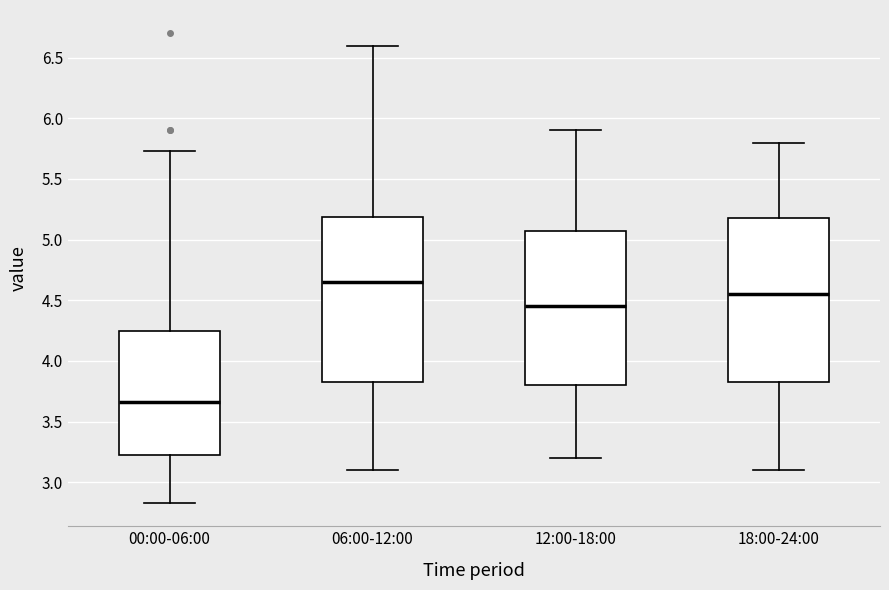

Where does the upper whisker of the box for 12:00-18:00 end on the y-axis? The values are not printed on the chart, so give them approximately, as read against the axis.

5.90